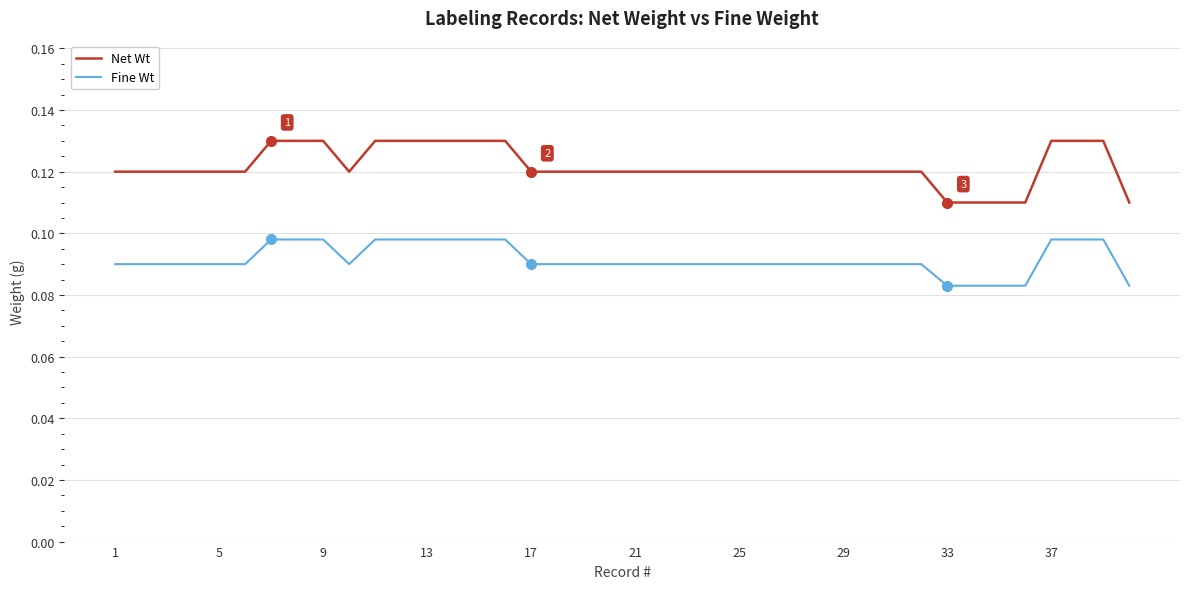

At how many categories does at least one series exceed 0?

40